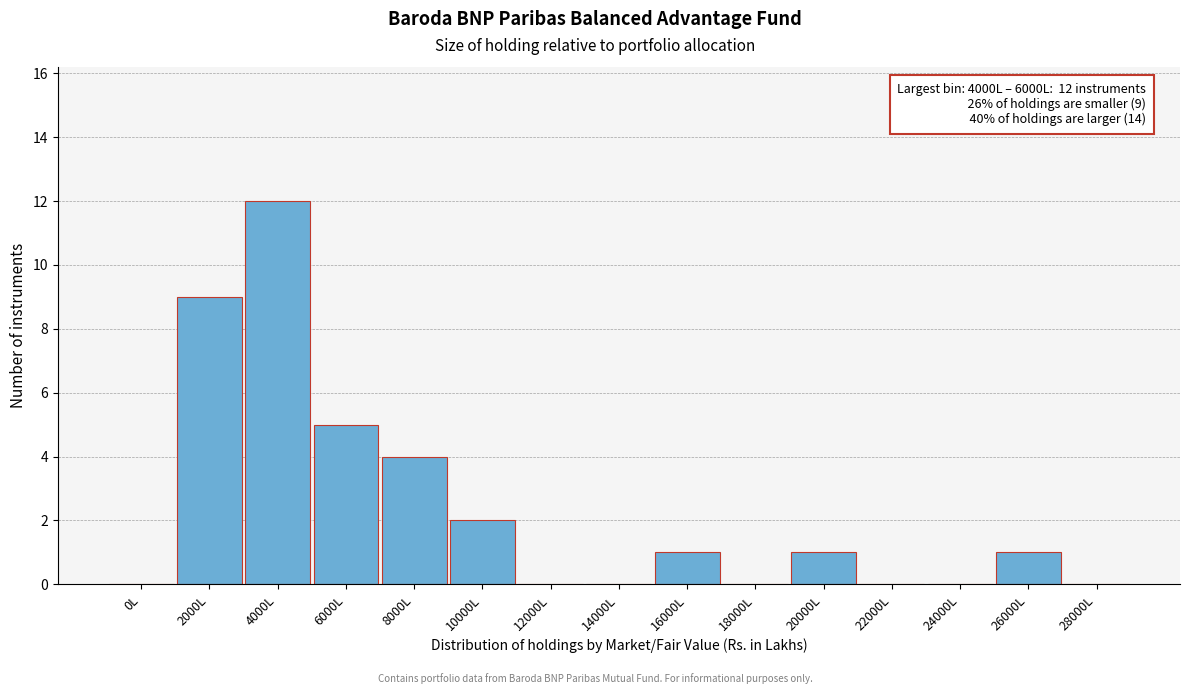

Reading left to right, list all the values displayed in this chart.

0L=0	2000L=9	4000L=12	6000L=5	8000L=4	10000L=2	12000L=0	14000L=0	16000L=1	18000L=0	20000L=1	22000L=0	24000L=0	26000L=1	28000L=0